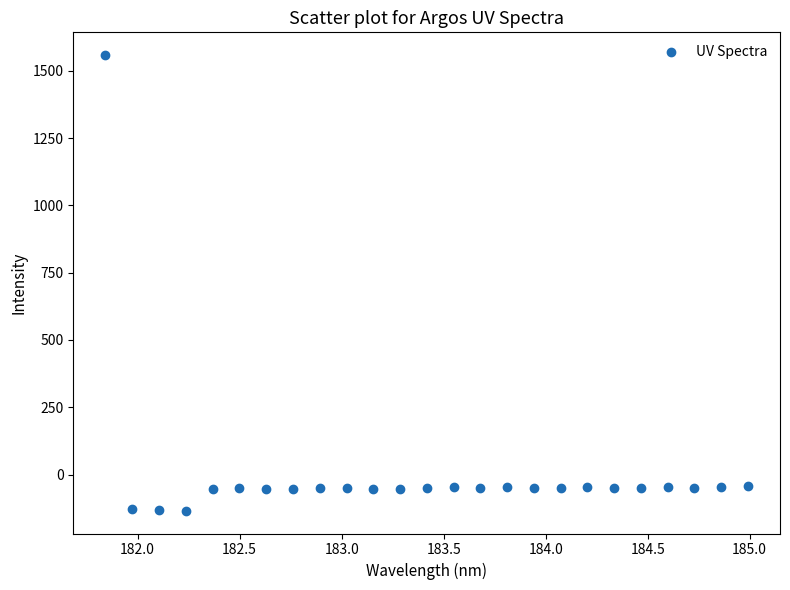

What is the range of Y values (max minus min)?

1693.0